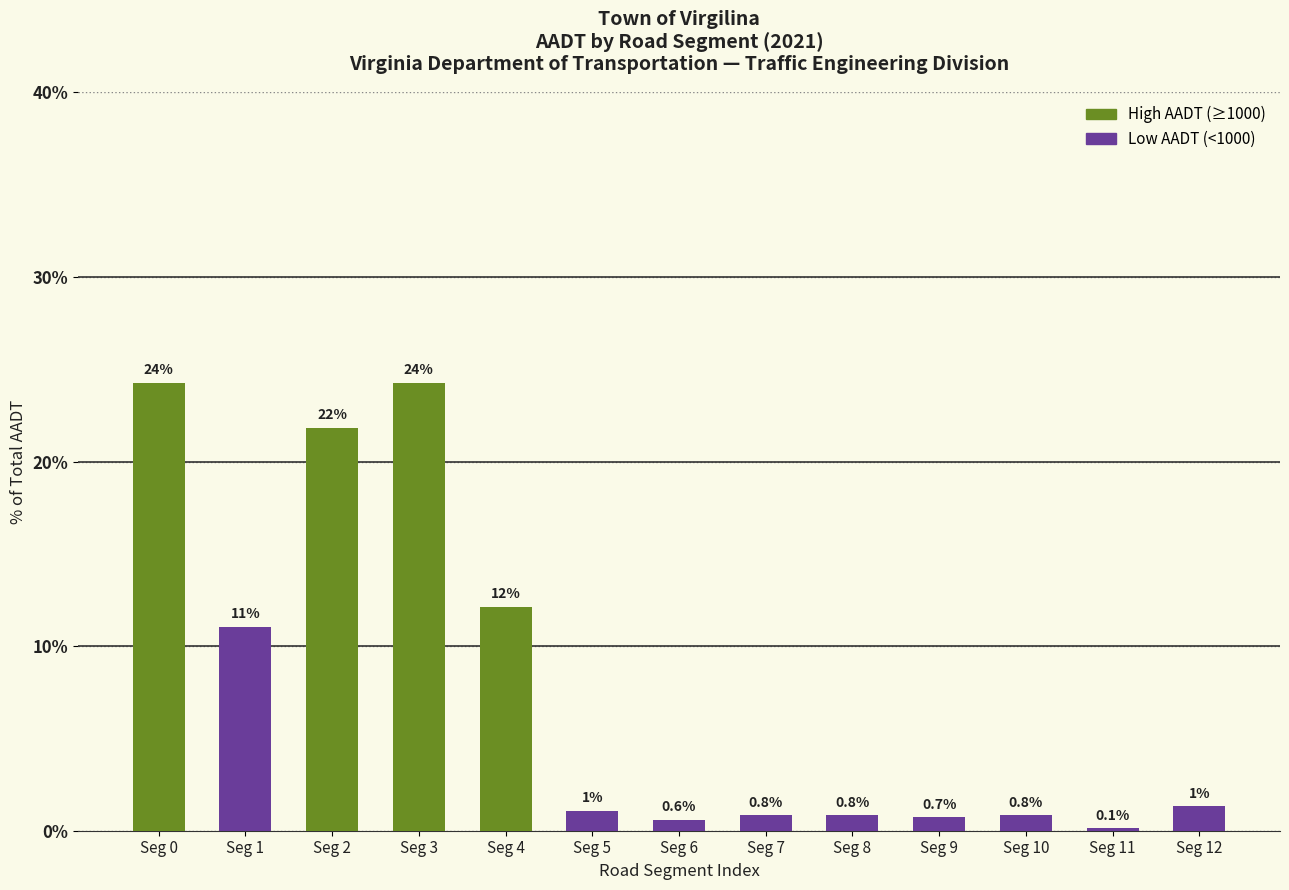

Is it true that the value at Seg 1 is 11.0?

True